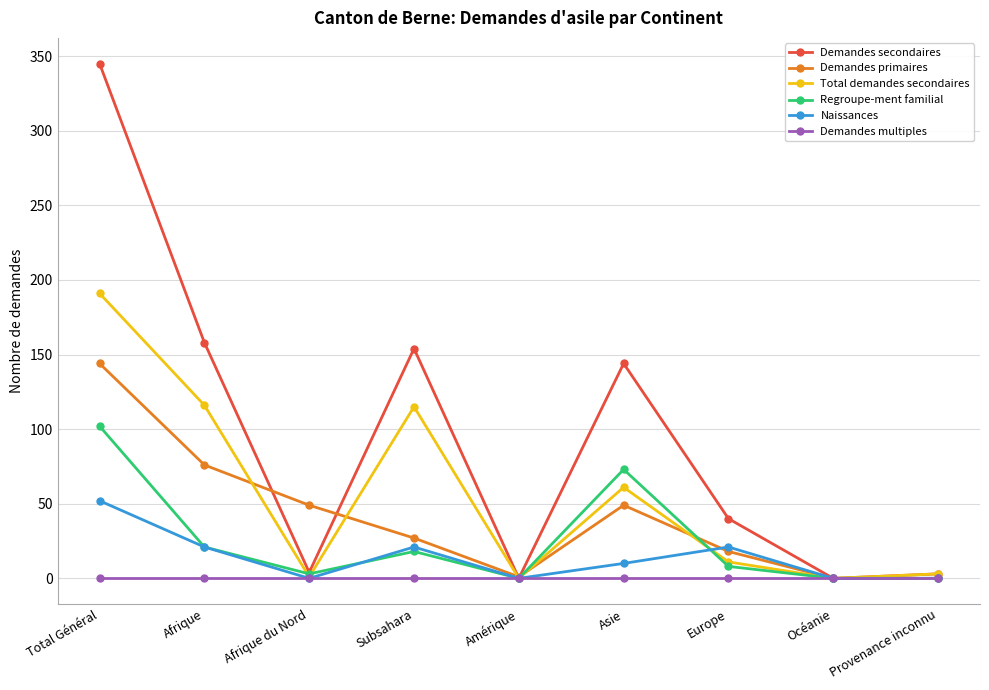

At which label is Total demandes secondaires closest to 95?

Subsahara